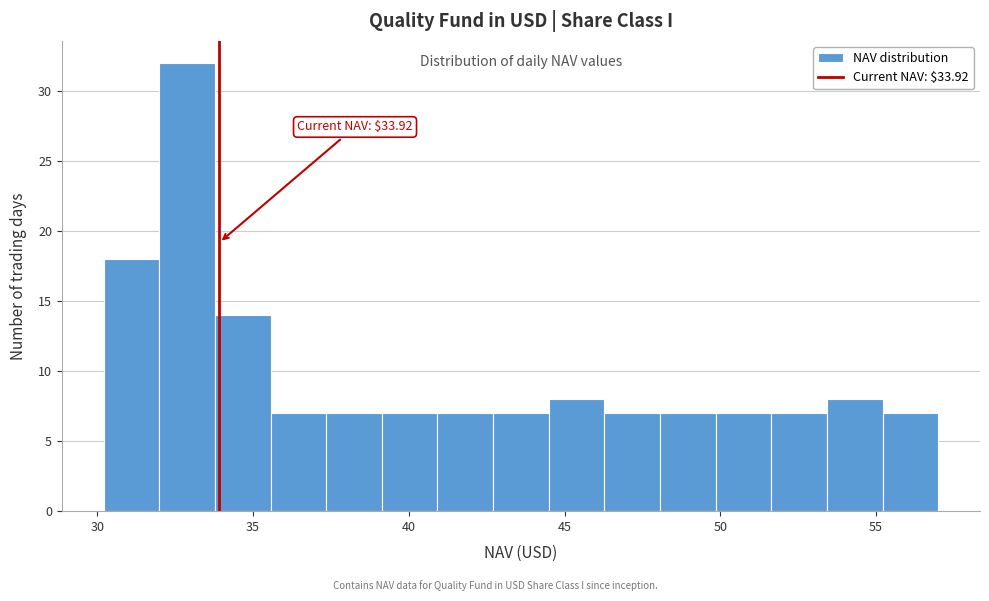

Around what value on the x-axis is the tallest bar? Give the approximate position of its centre, as read against the axis.

33.0